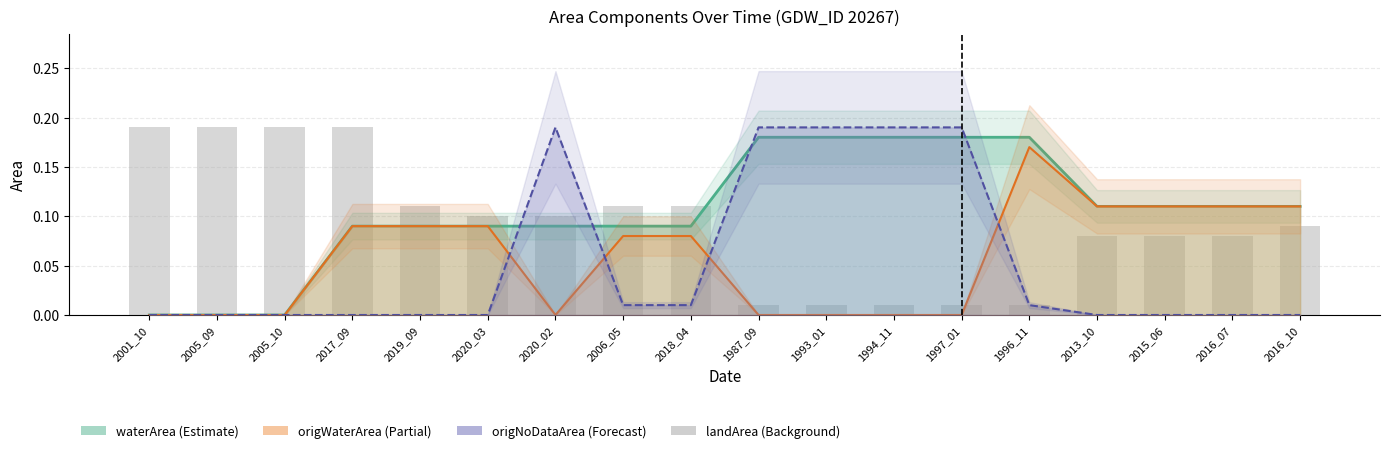

What is the average value?

0.1